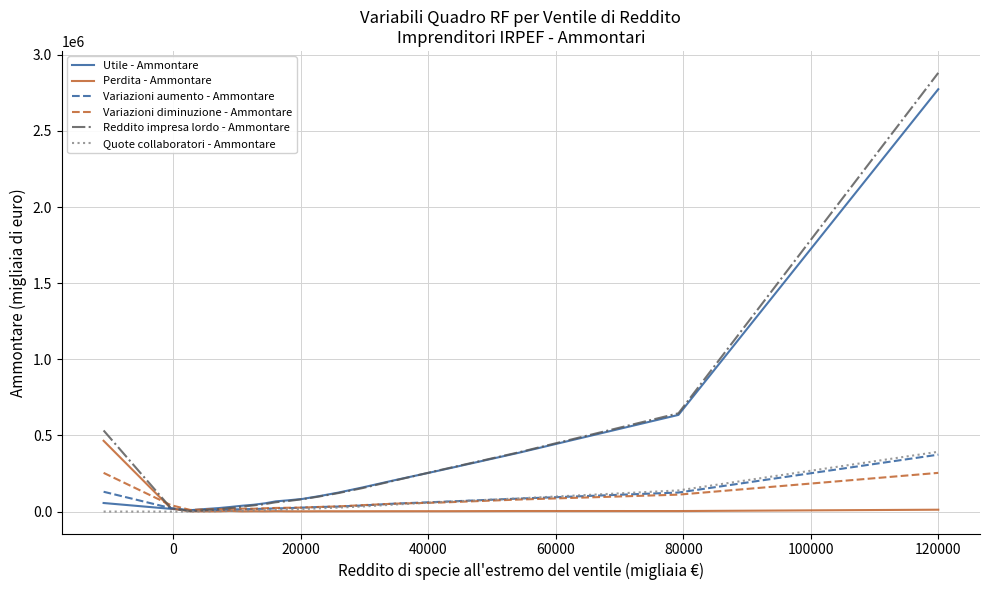

At how many categories does at least one series exceed 2205026?

1